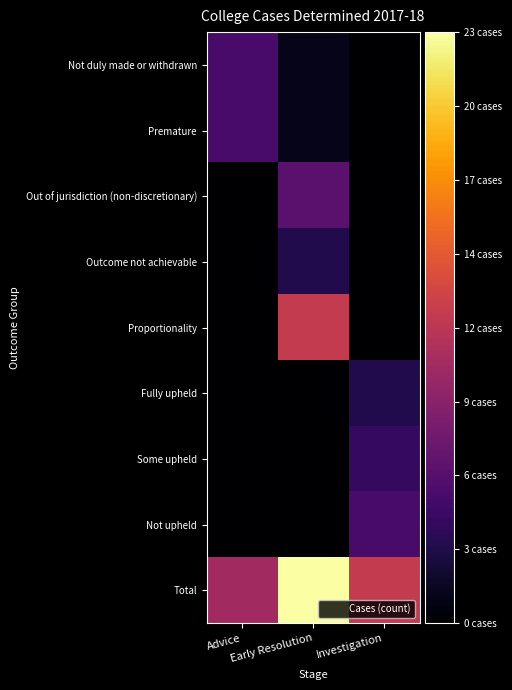

Which category has the lowest value across all series?

Investigation